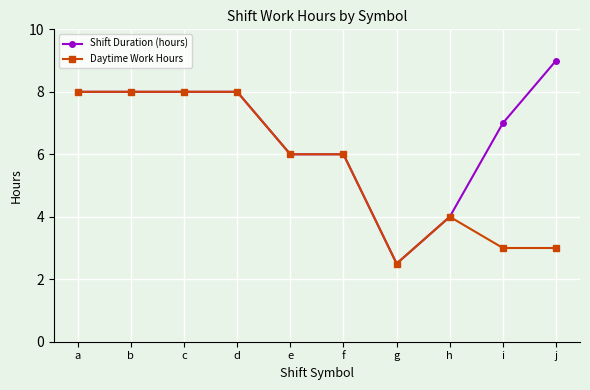

Which series has the largest range (max minus min)?

Shift Duration (hours)